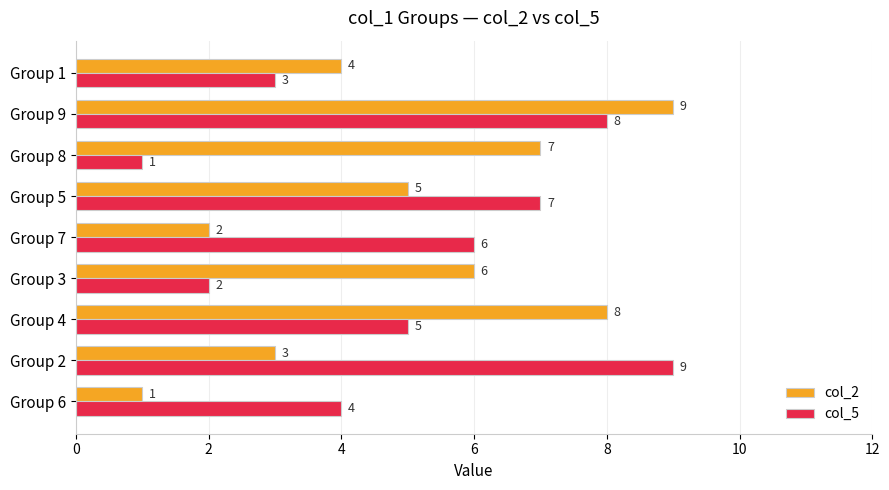

What is the difference between the maximum and minimum values in the col_5 series?

8